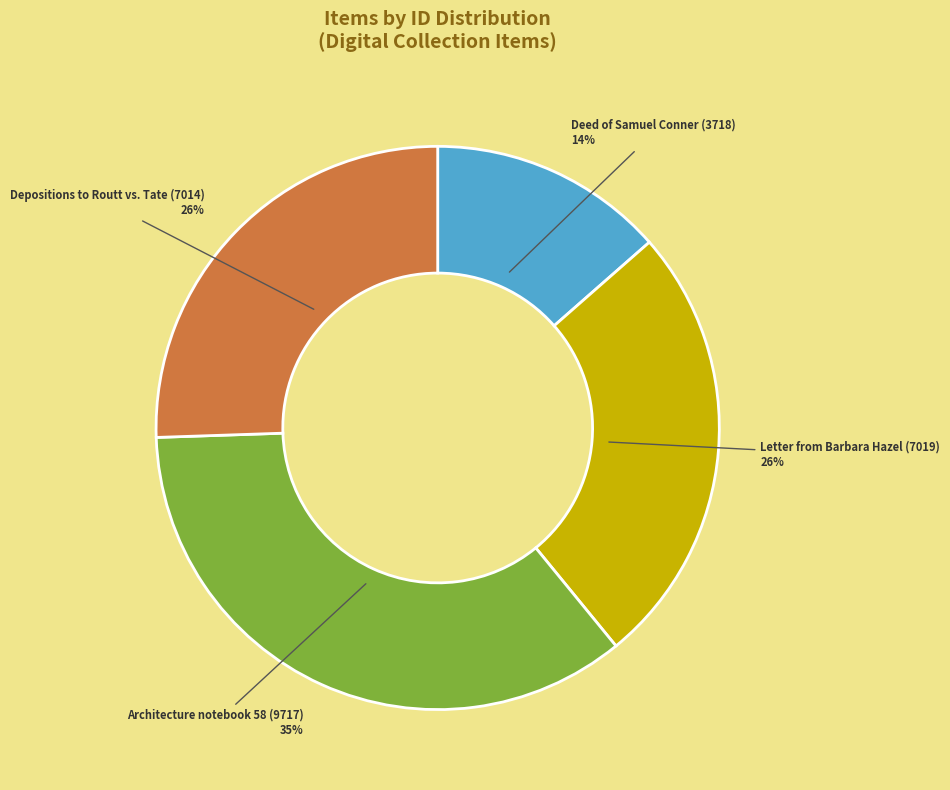

To the nearest percent, what is the average slice percentage?

25%